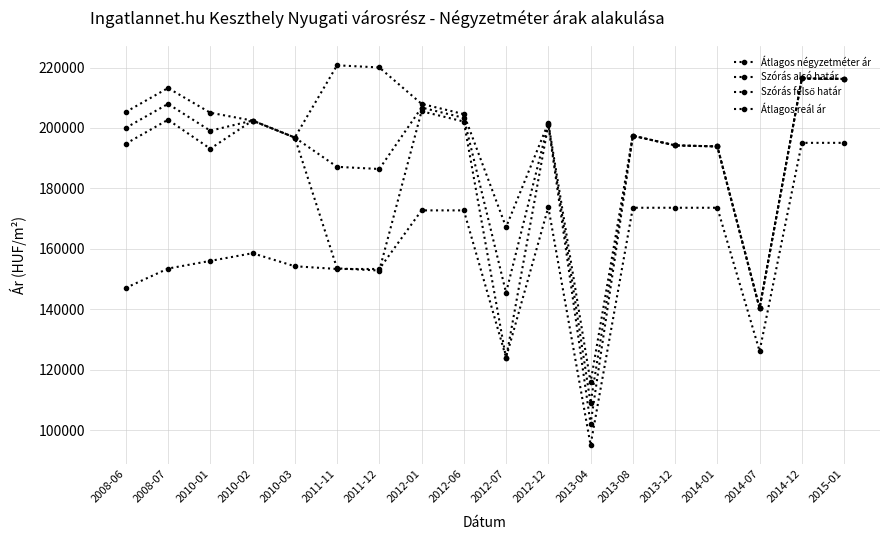

Does the chart have visible grid lines?

Yes